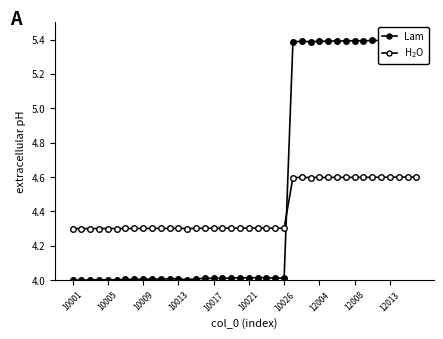

List the series in order of their overall mean, lowest first.

H$_2$O, Lam